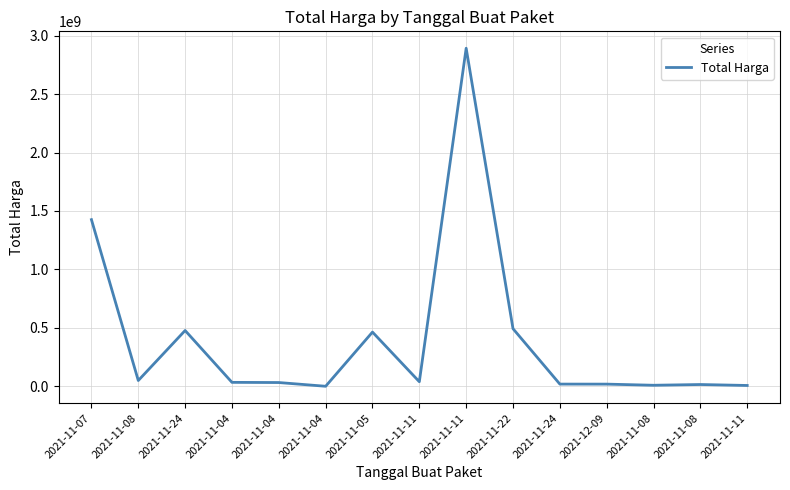

Is this an area chart (filled region under the line)?

No